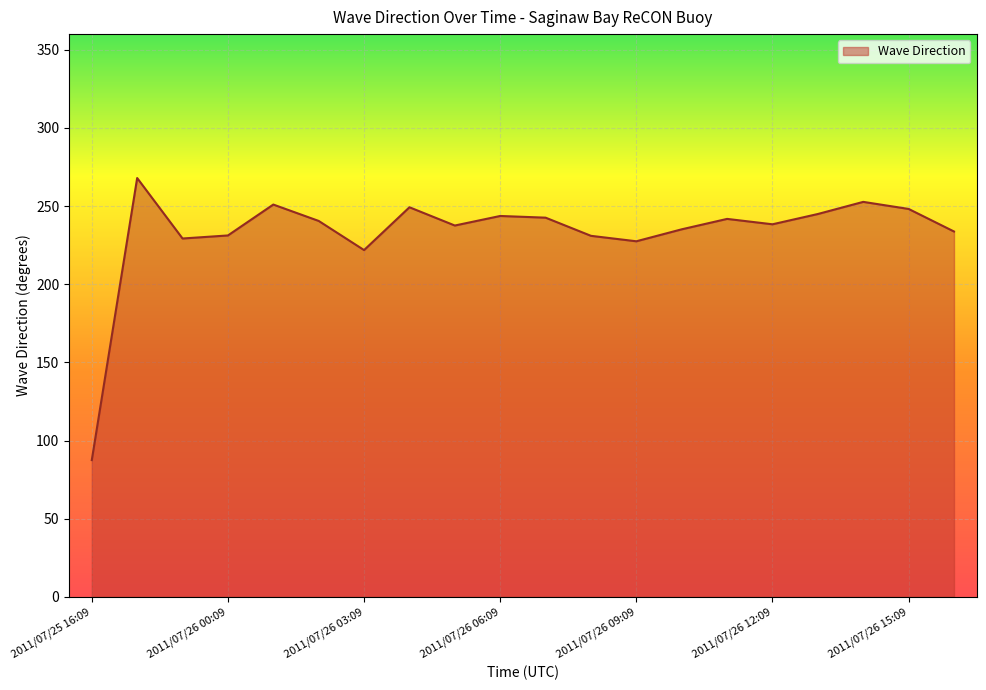

What is the difference between the maximum and minimum values?

180.5